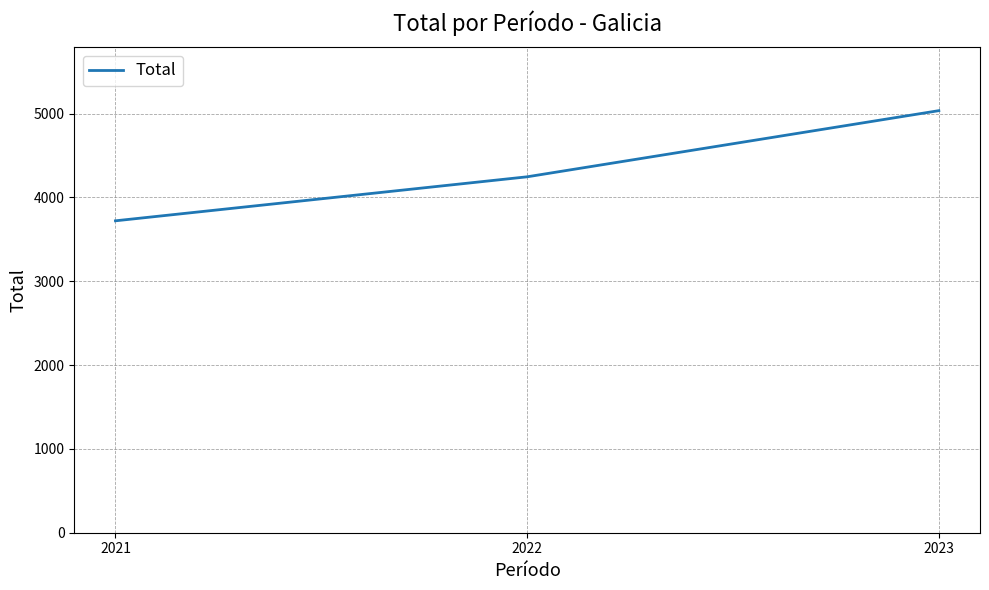

What is the difference between the maximum and minimum values?

1314